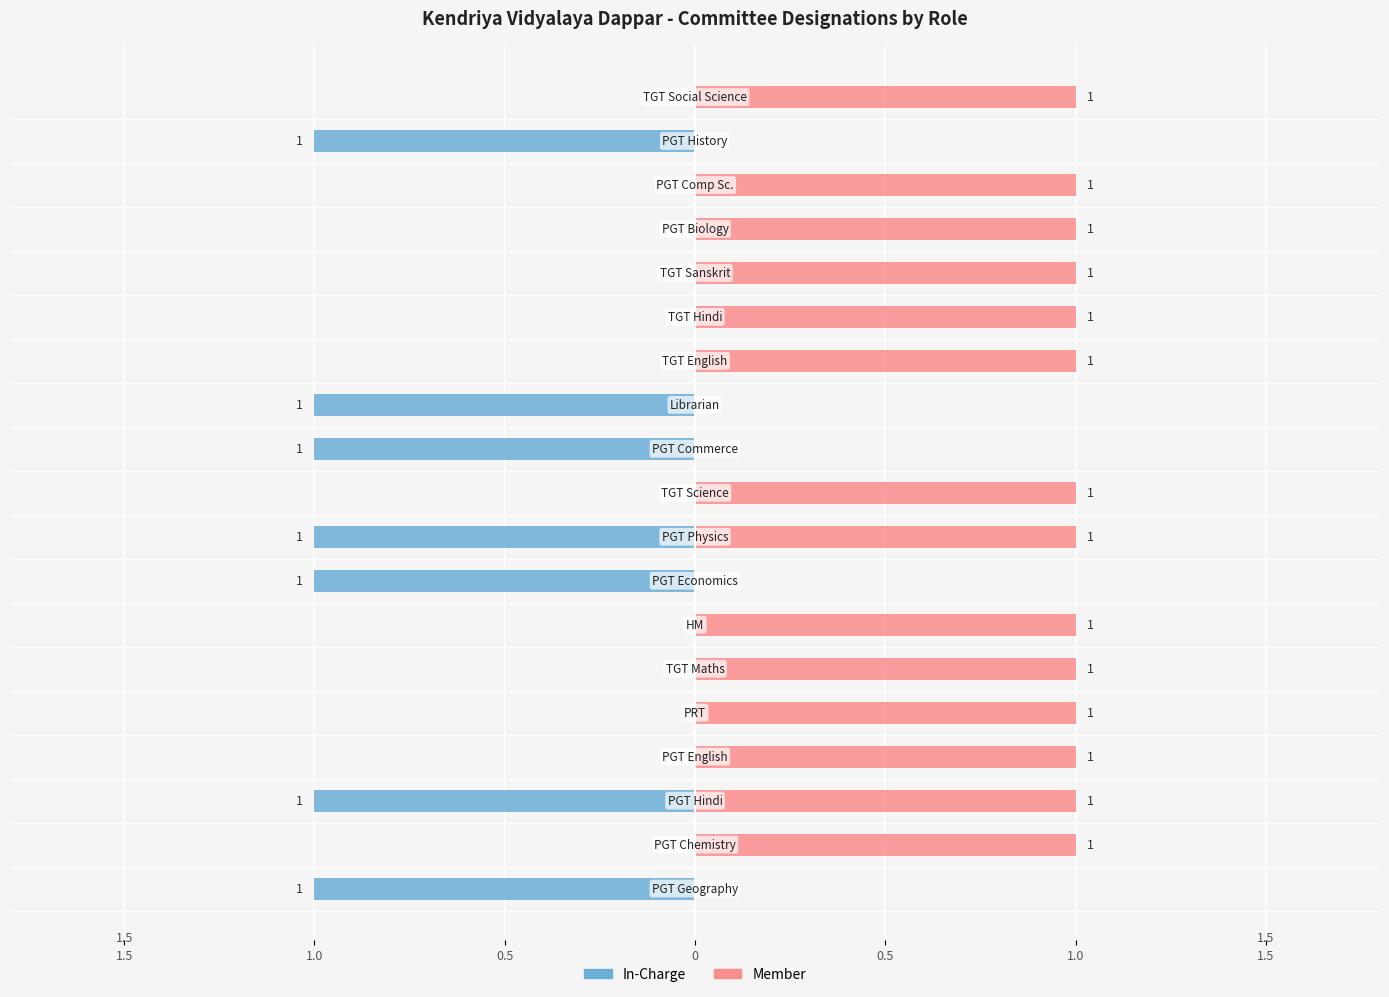

How many categories are shown in the chart?

19